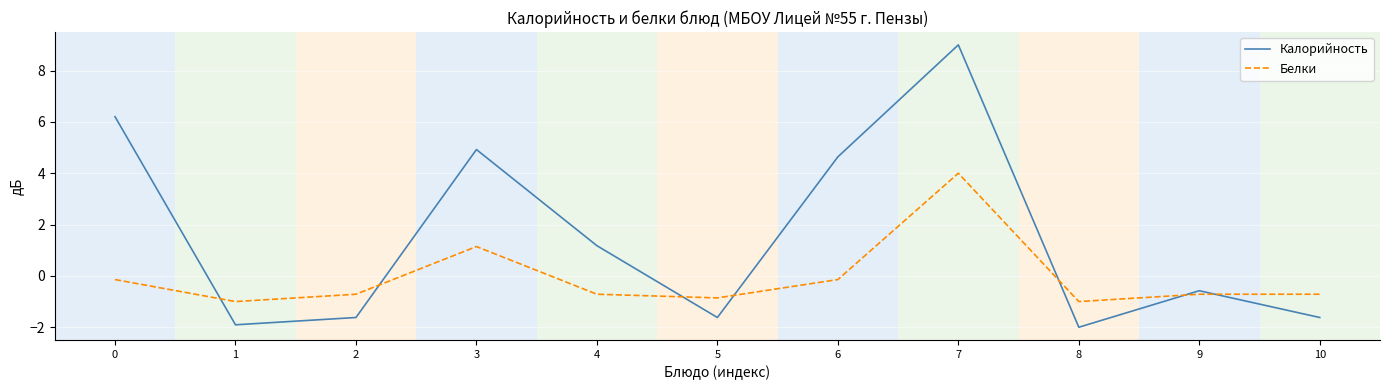

At how many categories does at least one series exceed 6?

2